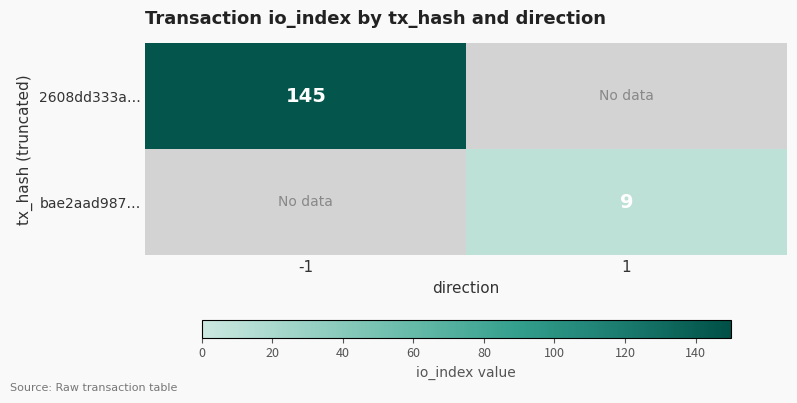

The 2608dd333a… series shows 235 at -1. True or false?

False